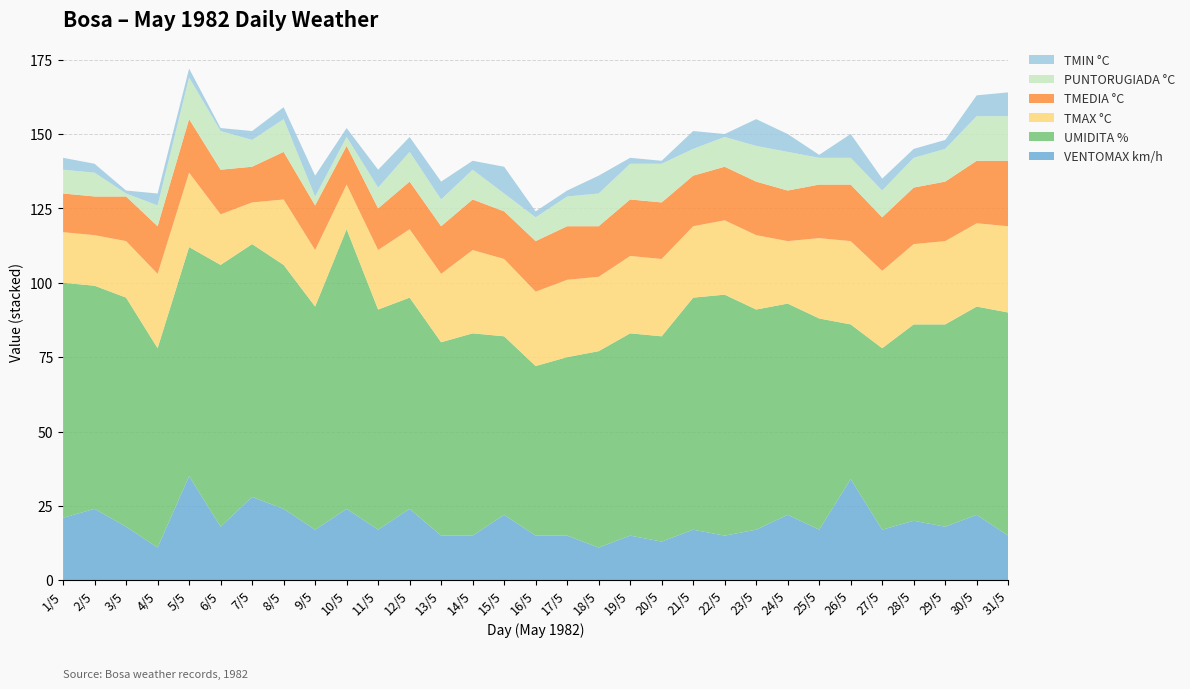

Reading left to right, list all the values displayed in this chart.

TMIN °C: 4	3	1	4	3	1	3	4	7	3	6	5	6	3	9	2	2	6	2	1	6	1	9	6	1	8	4	3	3	7	8
PUNTORUGIADA °C: 8	8	1	7	14	13	9	11	3	3	7	10	9	10	6	8	10	11	12	13	9	10	12	13	9	9	9	10	11	15	15
TMEDIA °C: 13	13	15	16	18	15	12	16	15	13	14	16	16	17	16	17	18	17	19	19	17	18	18	17	18	19	18	19	20	21	22
TMAX °C: 17	17	19	25	25	17	14	22	19	15	20	23	23	28	26	25	26	25	26	26	24	25	25	21	27	28	26	27	28	28	29
UMIDITA %: 79	75	77	67	77	88	85	82	75	94	74	71	65	68	60	57	60	66	68	69	78	81	74	71	71	52	61	66	68	70	75
VENTOMAX km/h: 21	24	18	11	35	18	28	24	17	24	17	24	15	15	22	15	15	11	15	13	17	15	17	22	17	34	17	20	18	22	15